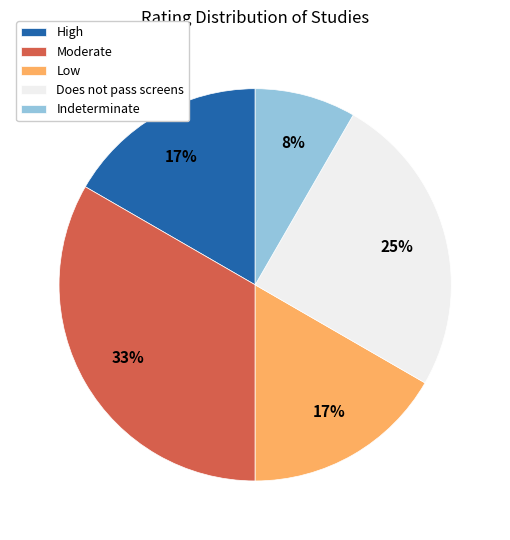

How many slices are in this pie chart?

5